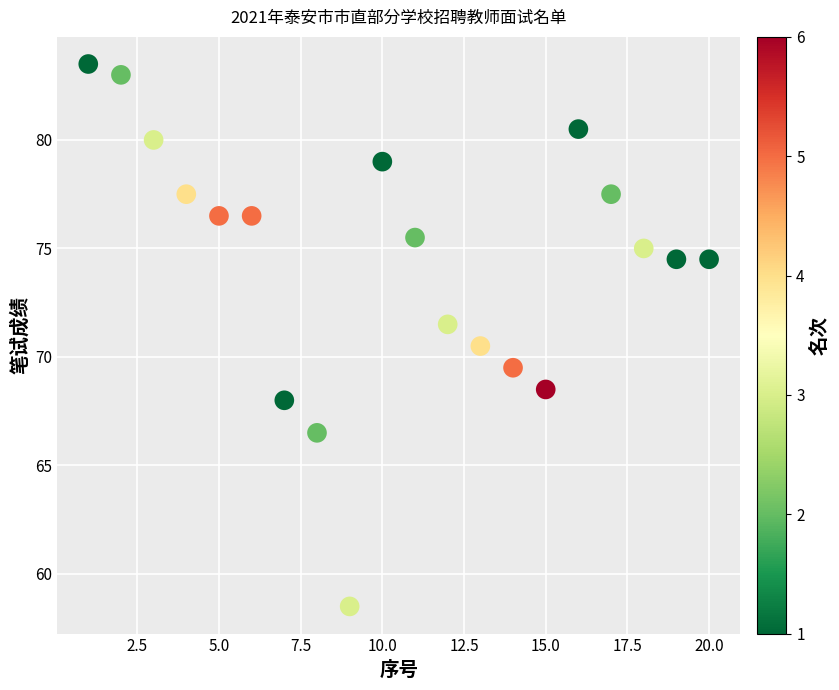

What is the range of Y values (max minus min)?

25.0